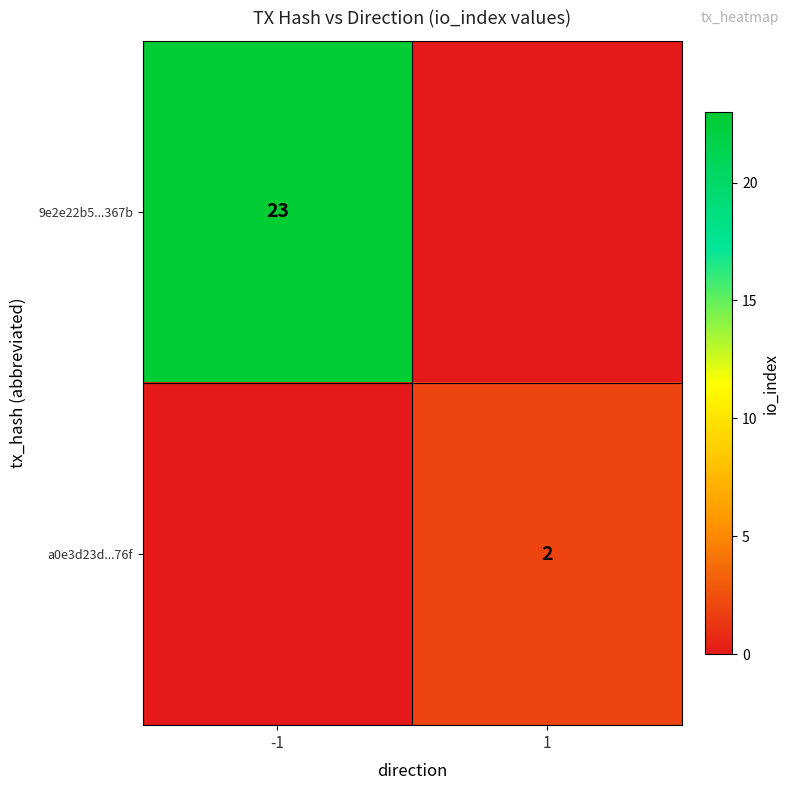

Is the value of 9e2e22b5...367b at -1 greater than the value of a0e3d23d...76f at 1?

Yes